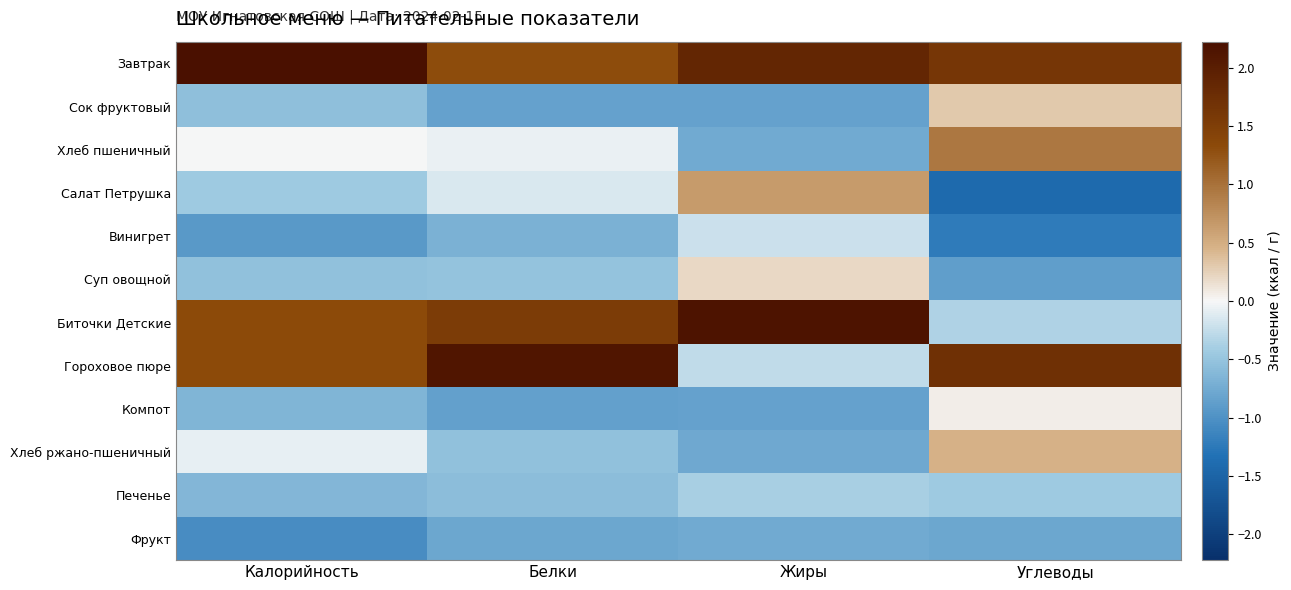

Rank the series at Жиры from lowest to highest value.

Компот, Сок фруктовый, Хлеб ржано-пшеничный, Фрукт, Хлеб пшеничный, Печенье, Гороховое пюре, Винигрет, Суп овощной, Салат Петрушка, Завтрак, Биточки Детские